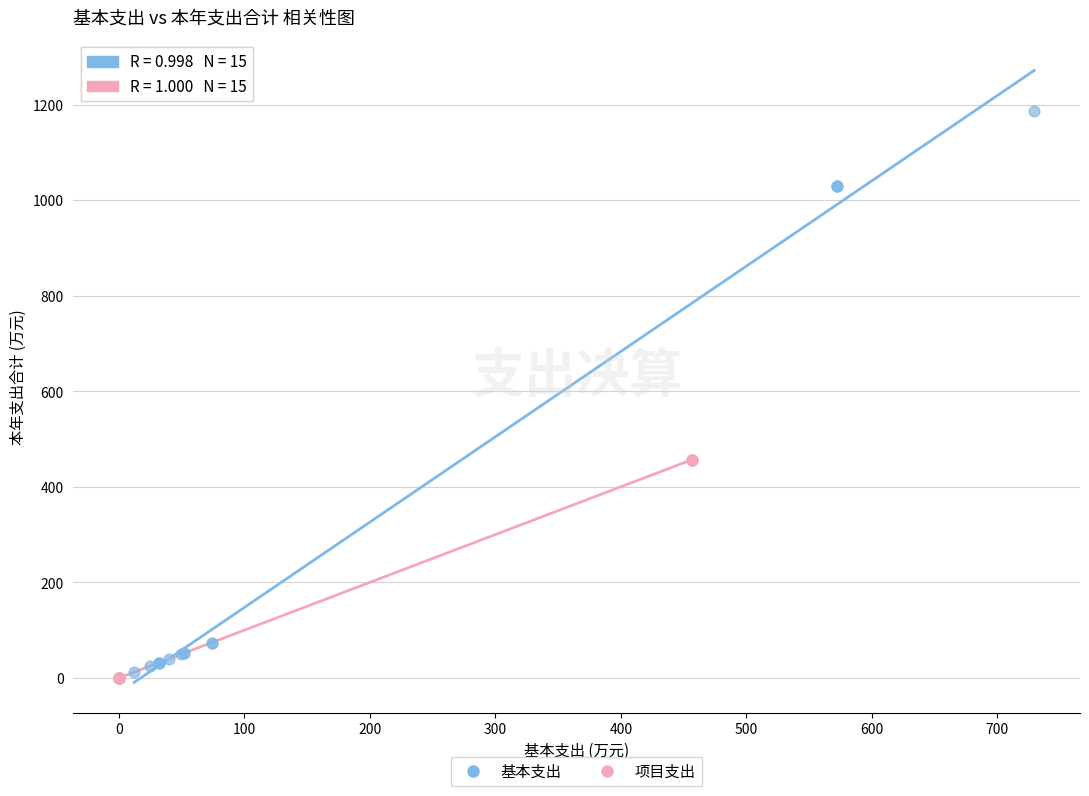

Which series has the largest Y range (max minus min)?

基本支出